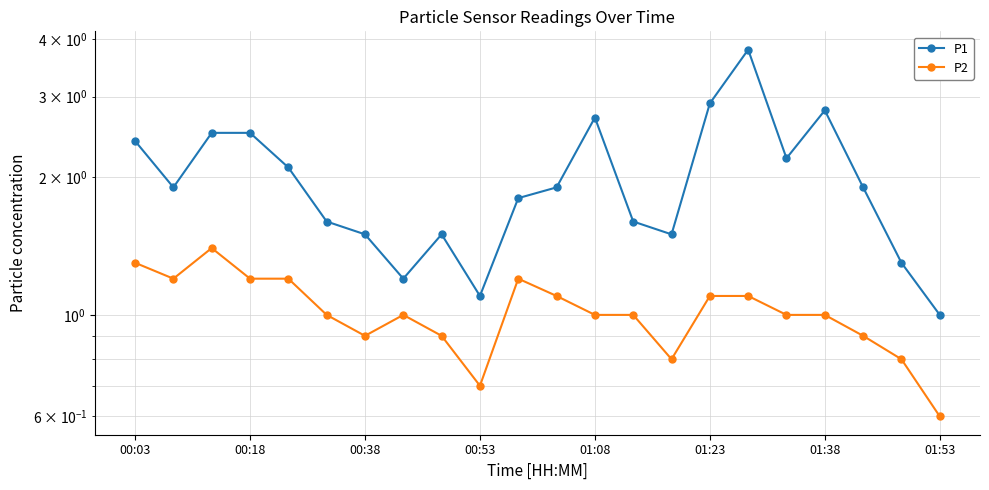

Count the number of categories in the chart.

22